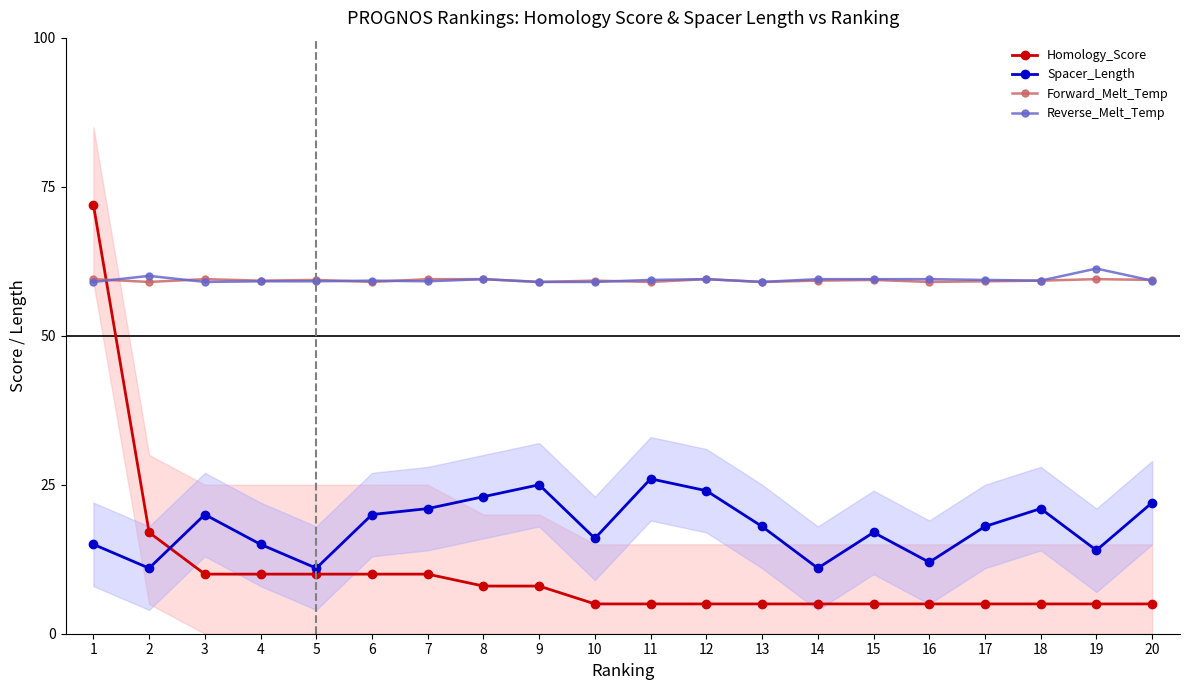

Does the chart display data point markers on the line(s)?

Yes